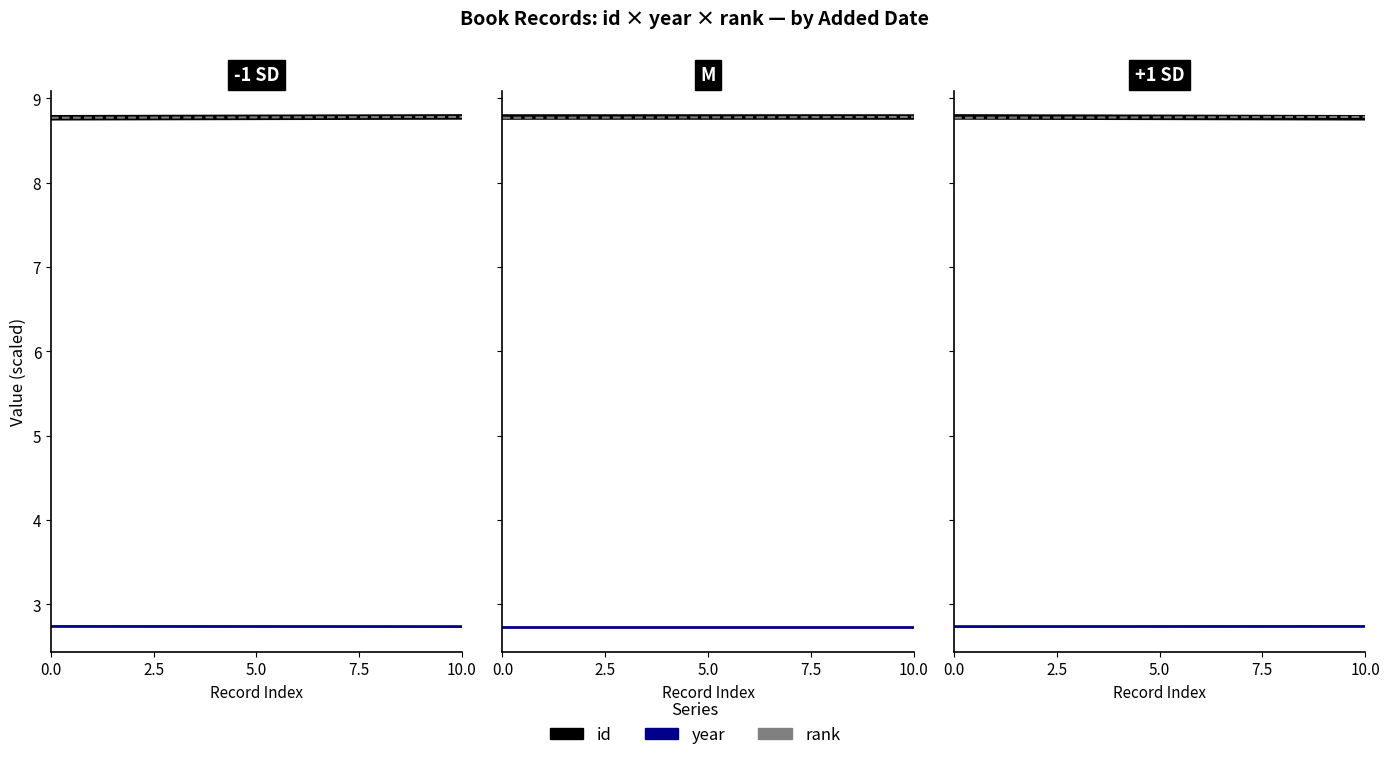

What is the lowest value of the rank series?

8.8